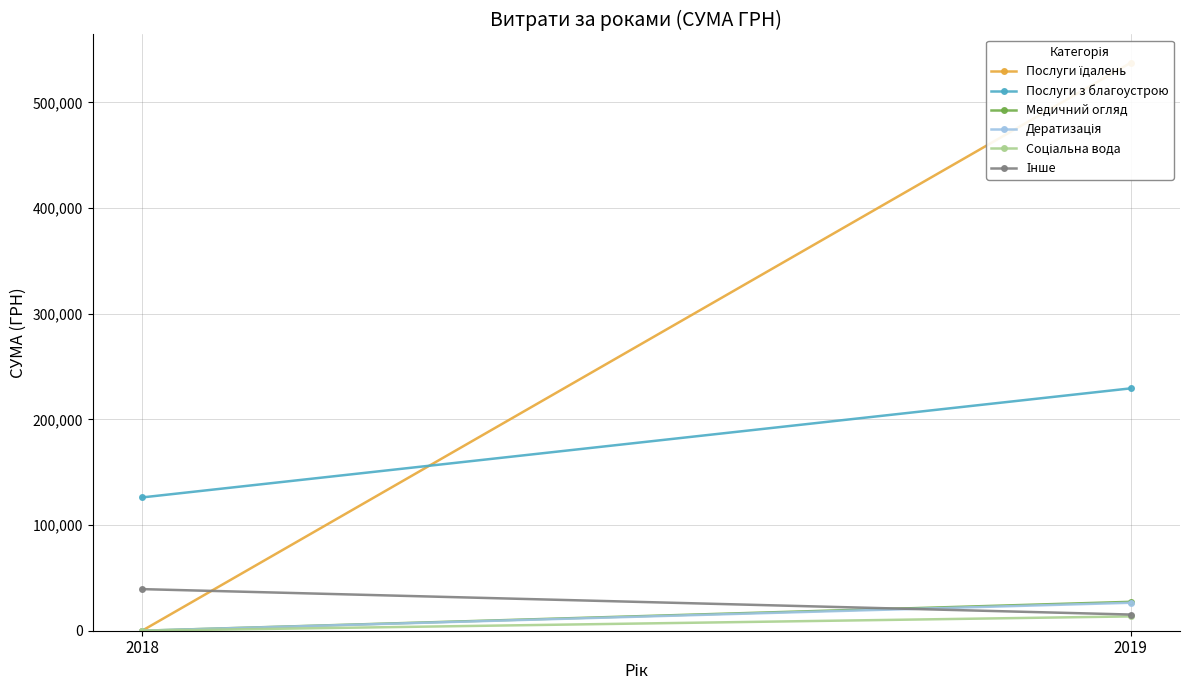

What are all the series names shown in the legend?

Послуги їдалень, Послуги з благоустрою, Медичний огляд, Дератизація, Соціальна вода, Інше